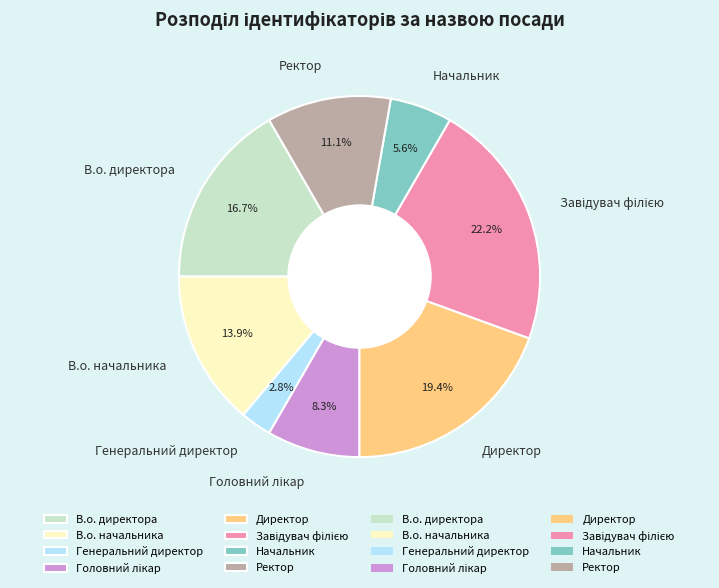

How many slices are in this pie chart?

8